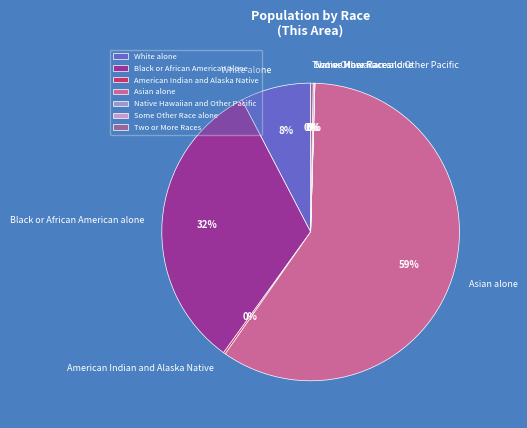

To the nearest percent, what is the average slice percentage?

14%